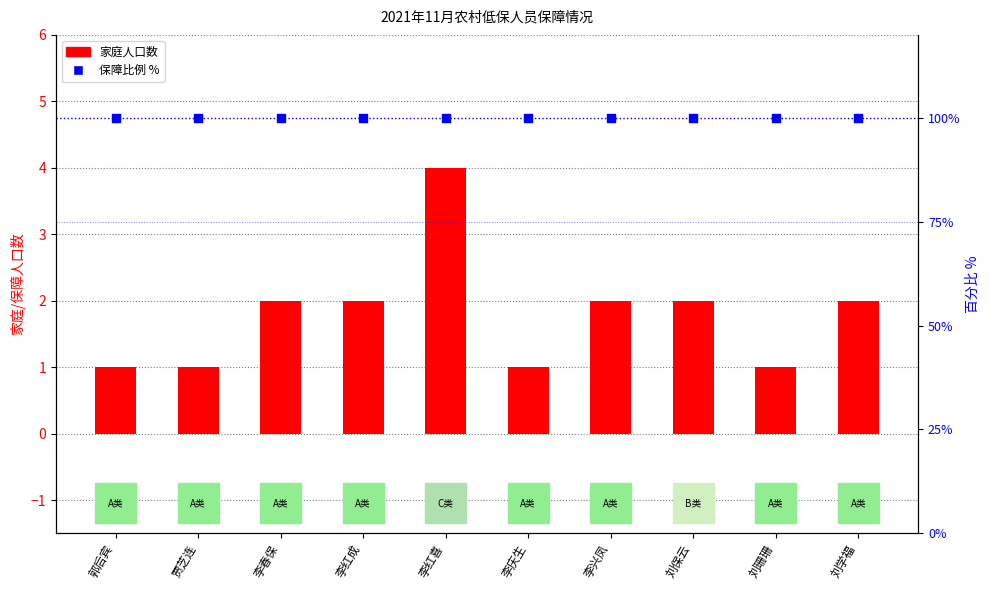

At how many categories does at least one series exceed 16?

10